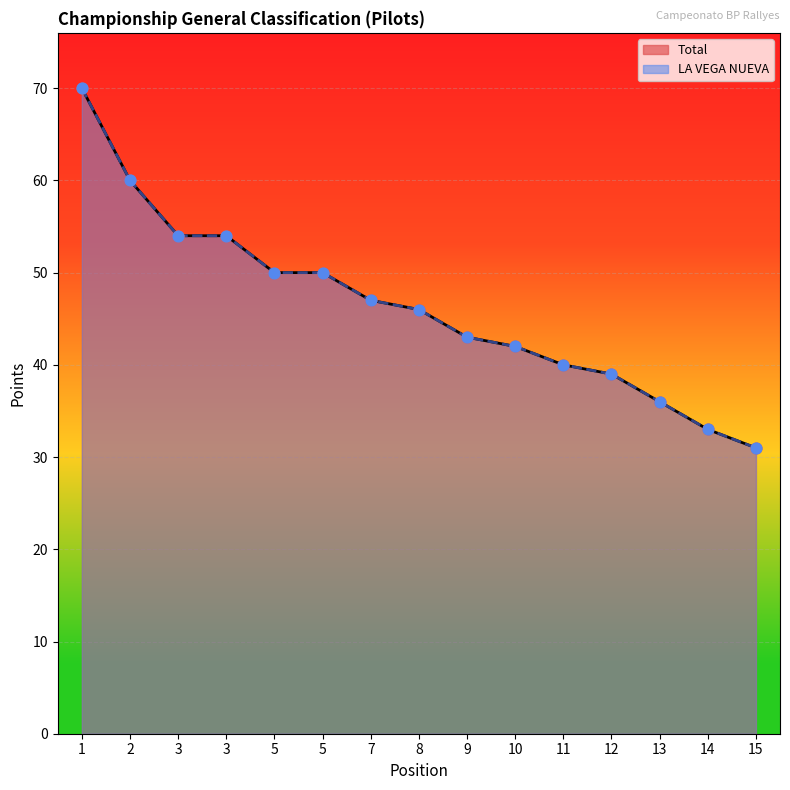

What is the total value across all series at 3?

108